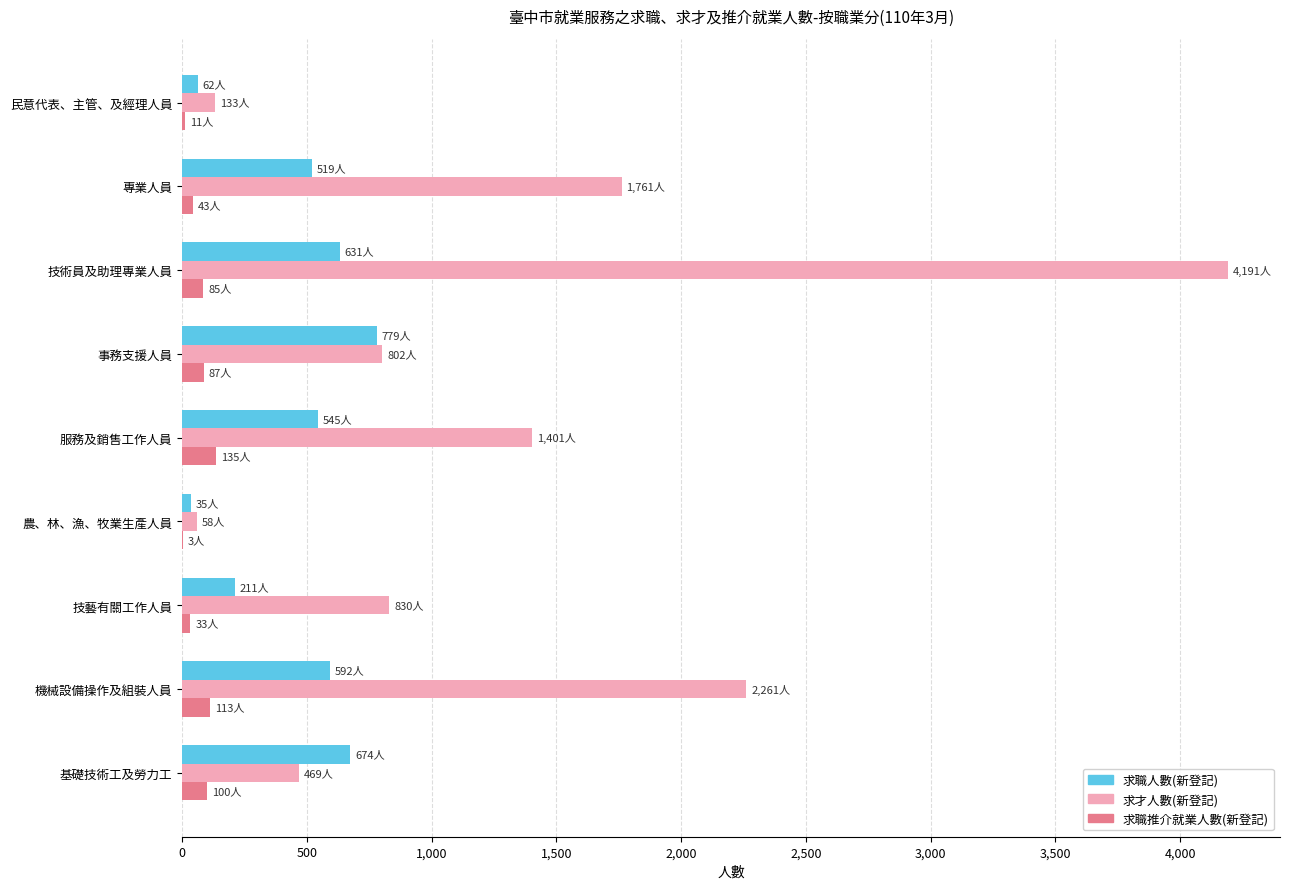

Which label corresponds to the largest value in the chart?

技術員及助理專業人員